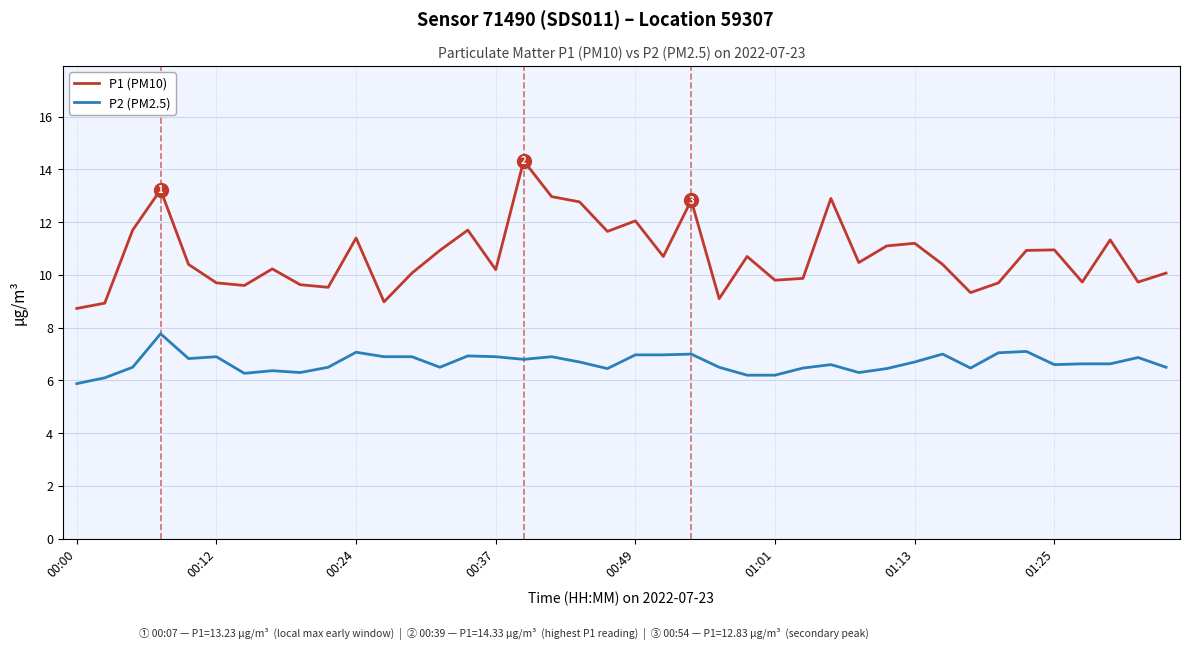

Which series has the widest spread of values?

P1 (PM10)